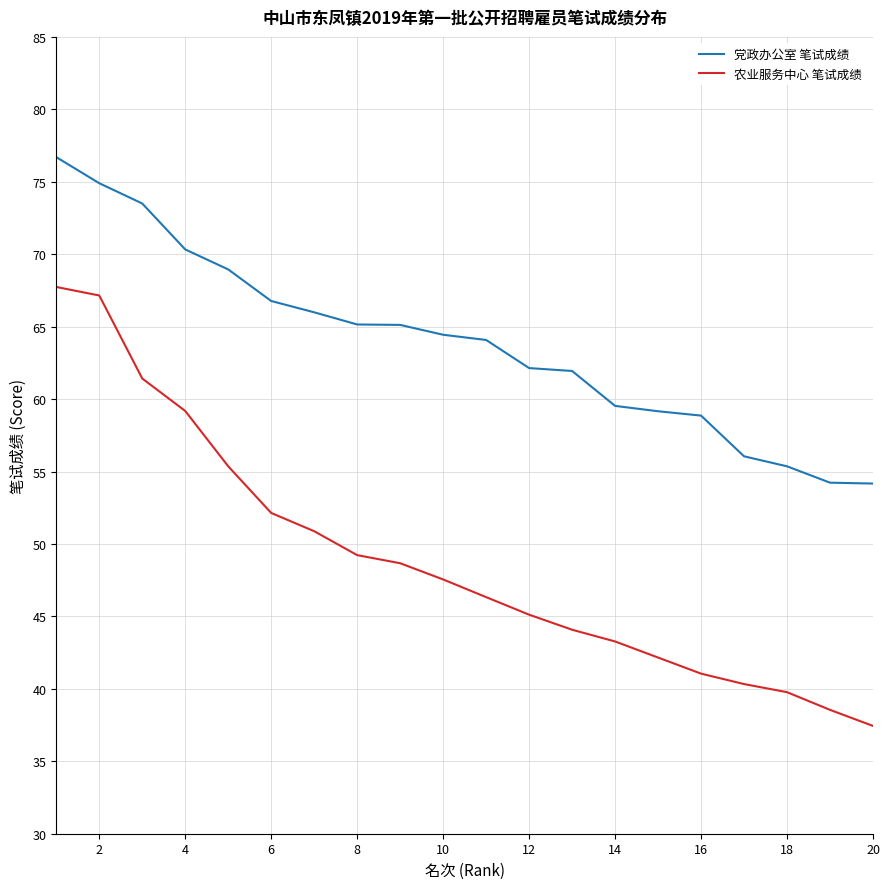

List the series in order of their overall mean, lowest first.

农业服务中心 笔试成绩, 党政办公室 笔试成绩